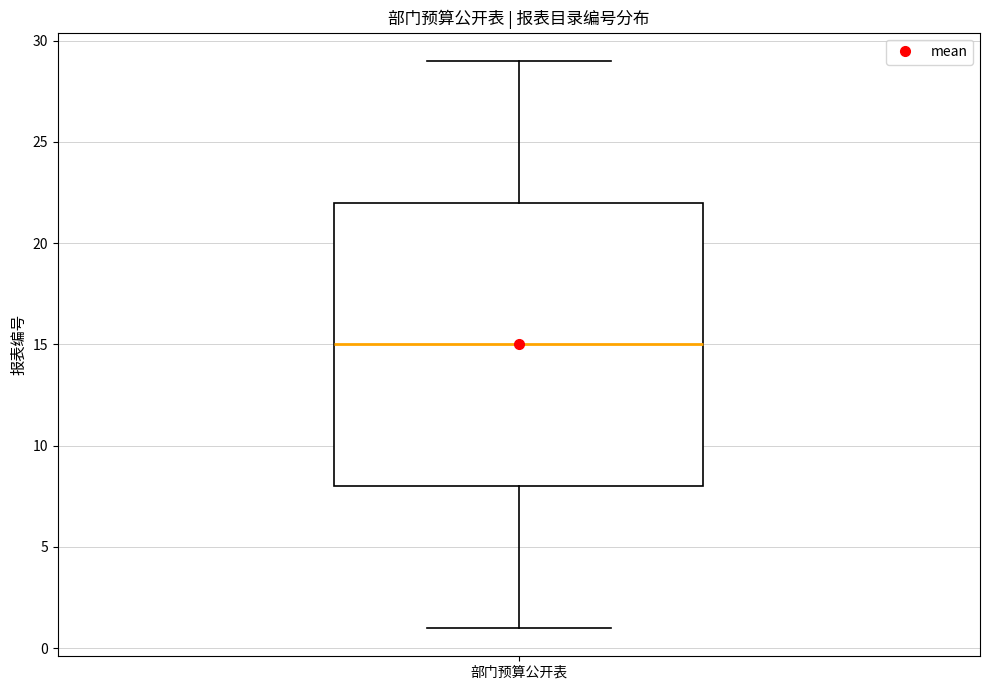

Transcribe this box plot: give where the median line is, the range the box spans, and where the two whiskers end, as read against the y-axis. The values are not printed on the chart, so give them approximately, as read against the axis.

median 15, box 8 to 22, whiskers 1 to 29